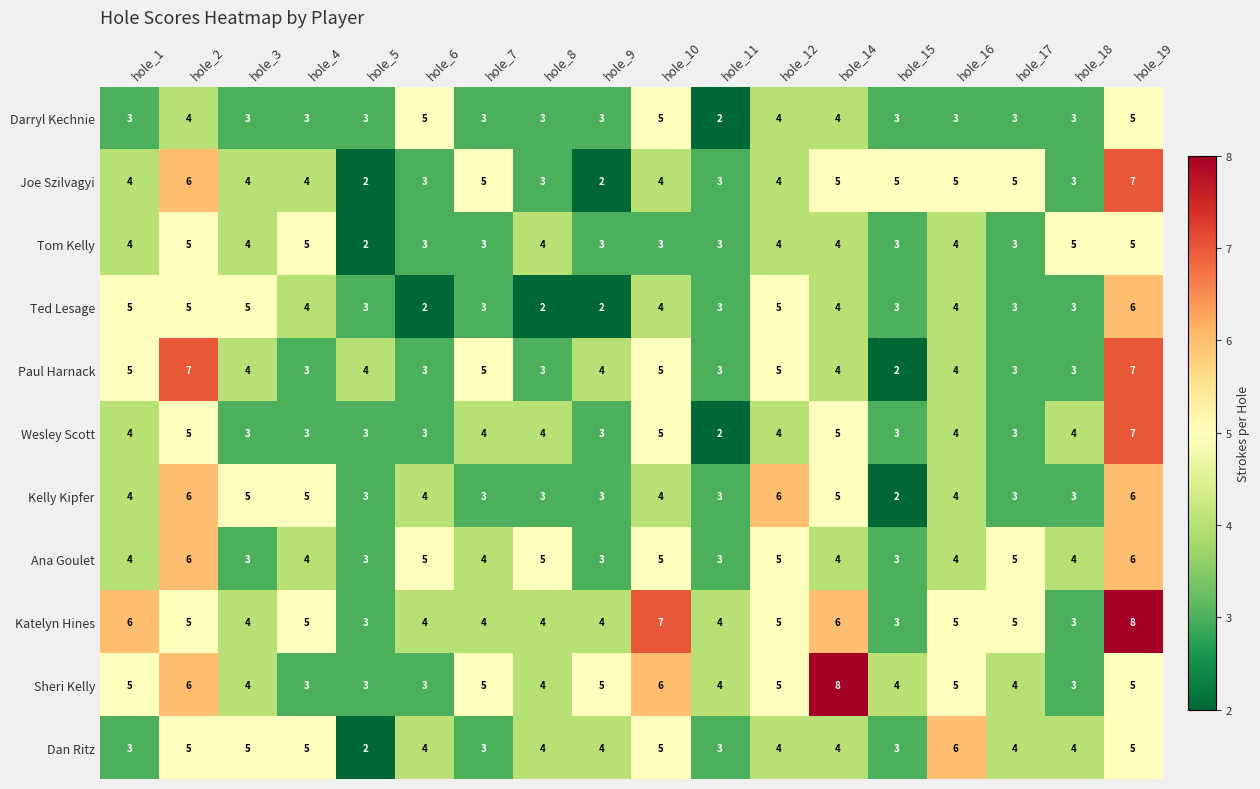

What is the difference between the highest and lowest values at hole_19?

3